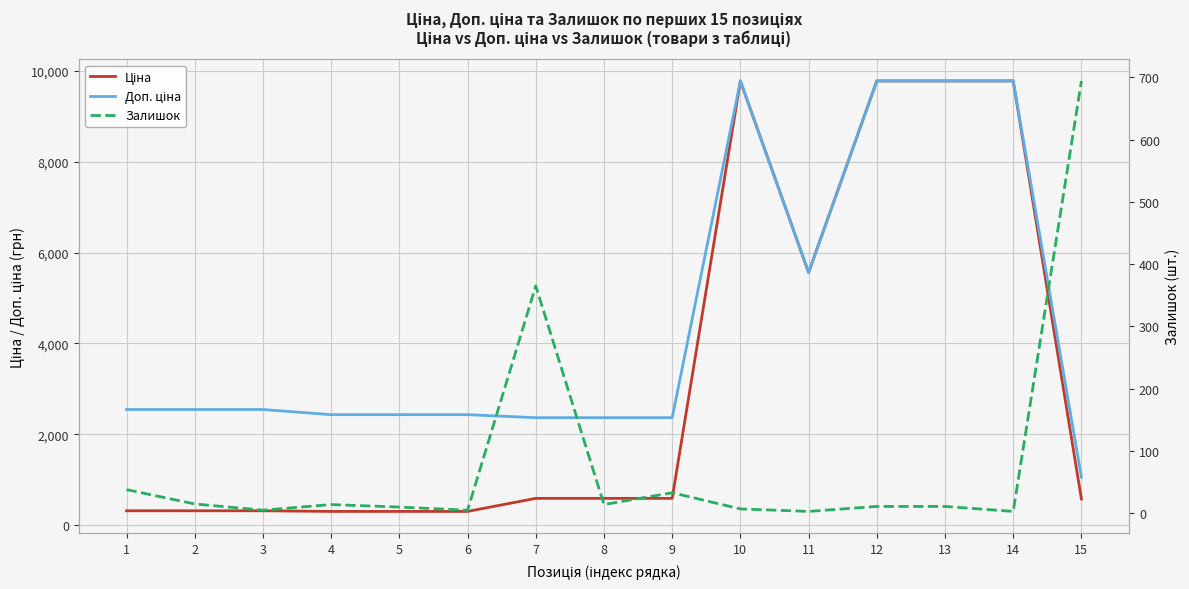

What value does the Залишок series have at 12?

11.0